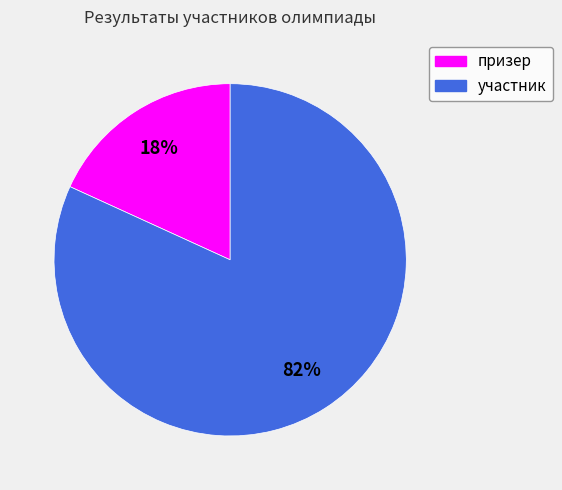

True or false: участник accounts for 93% of the total.

False